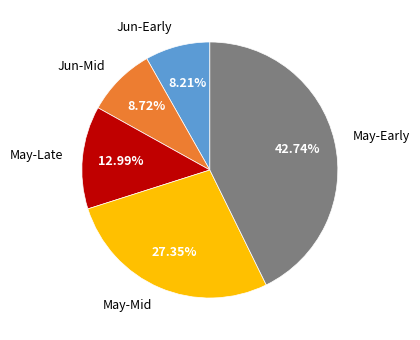

Is there any slice that represents more than half of the pie?

No